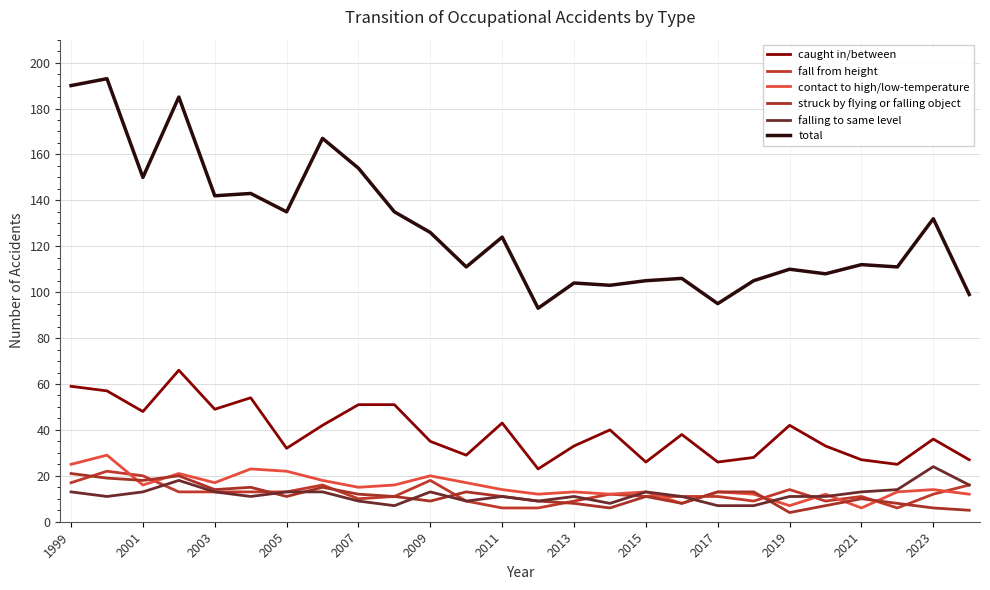

How many lines are shown in the chart?

6